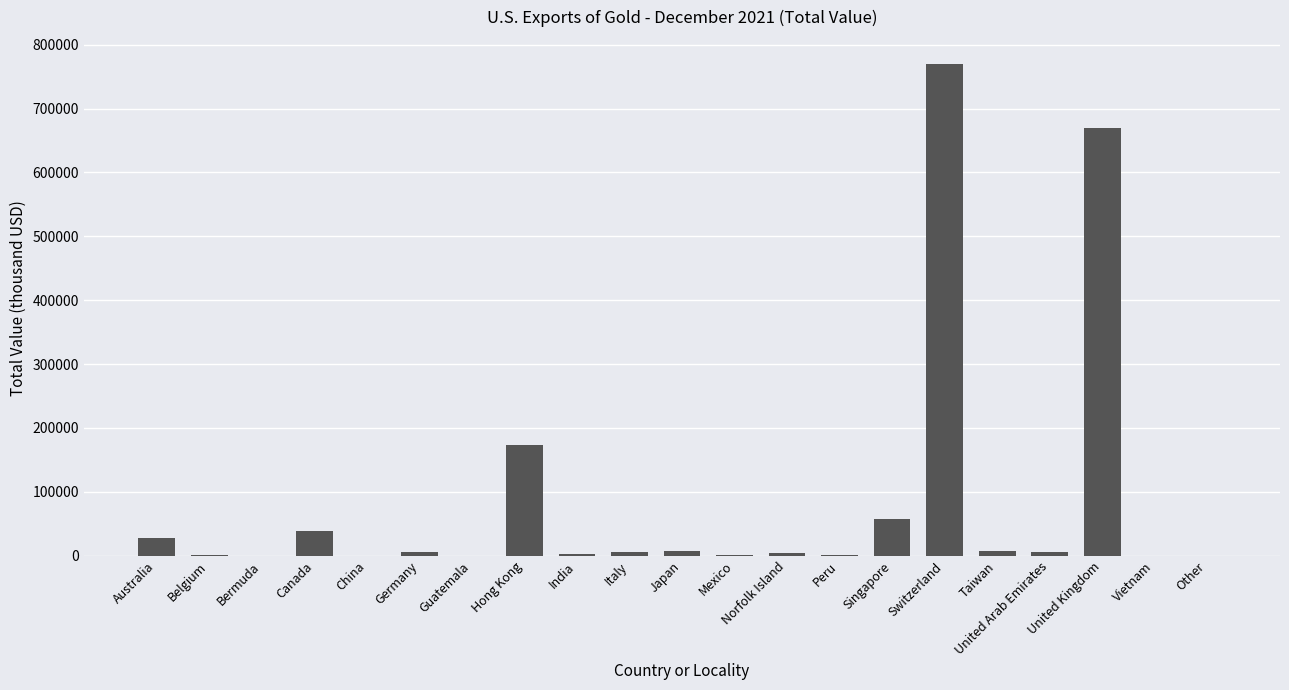

Which category has the highest value across all series?

Switzerland